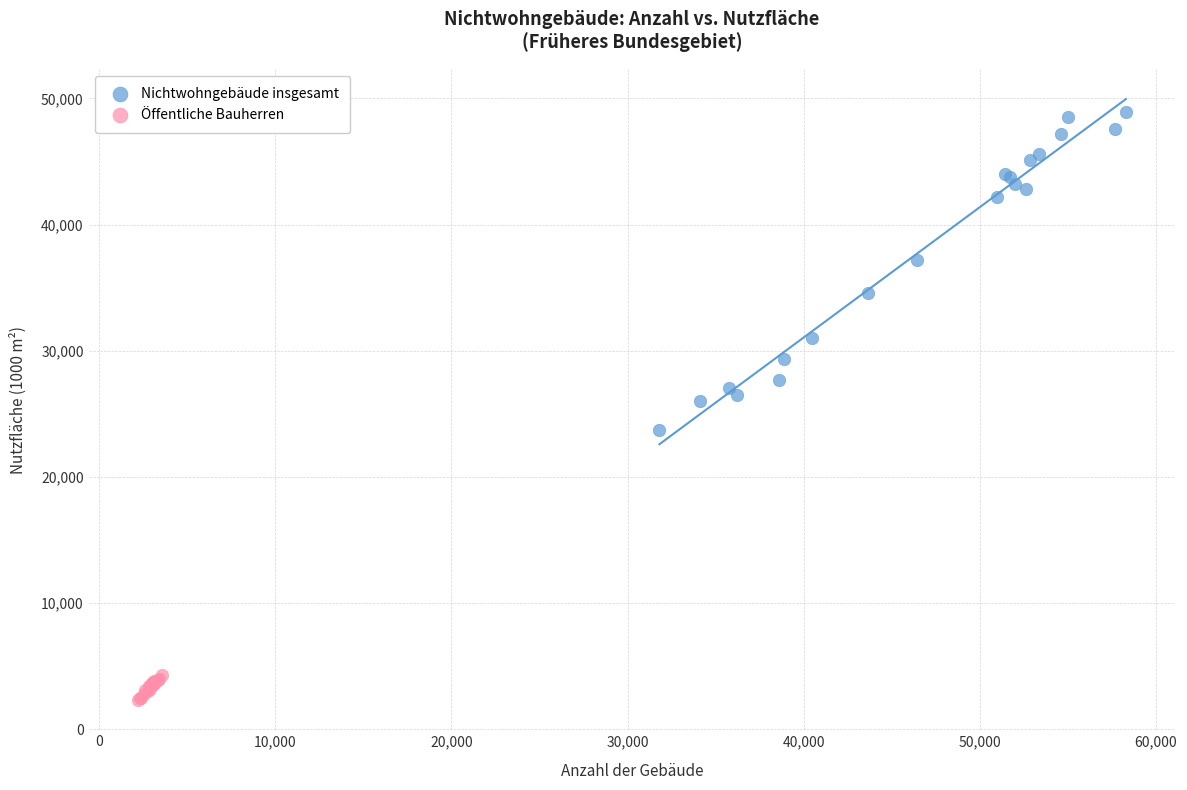

Which series contains the highest Y value?

Nichtwohngebäude insgesamt